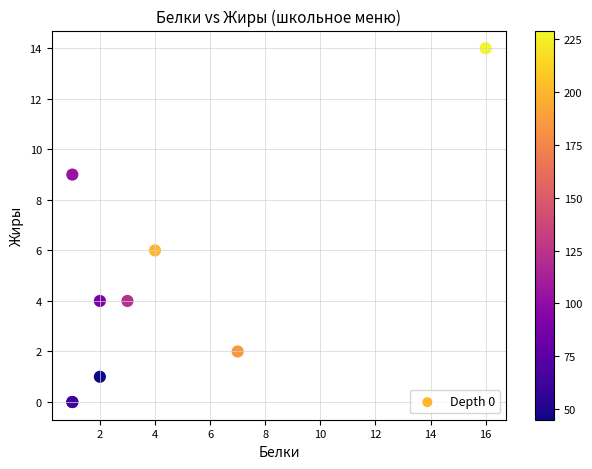

What Y value in the scatter plot is closest to 7?

6